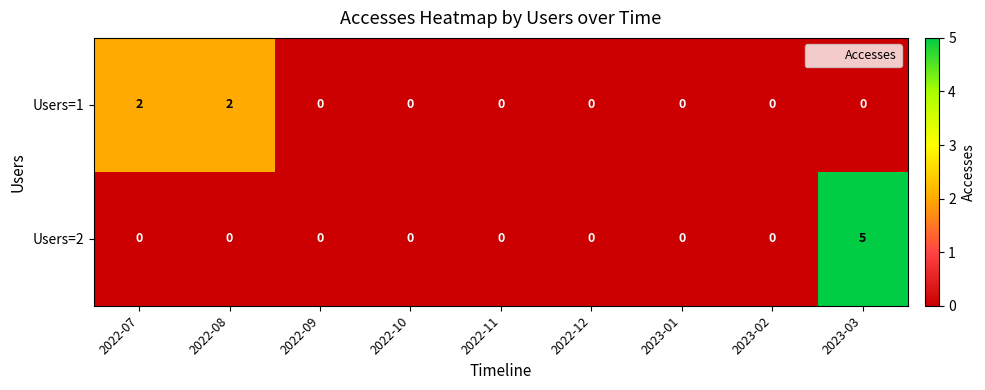

At which label does Users=2 reach its peak?

2023-03